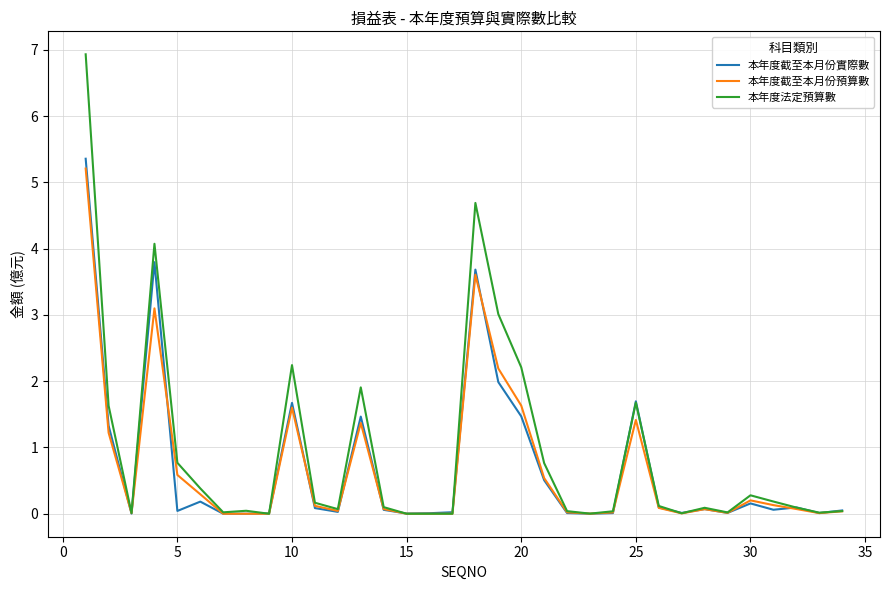

What is the greatest value displayed?

6.9